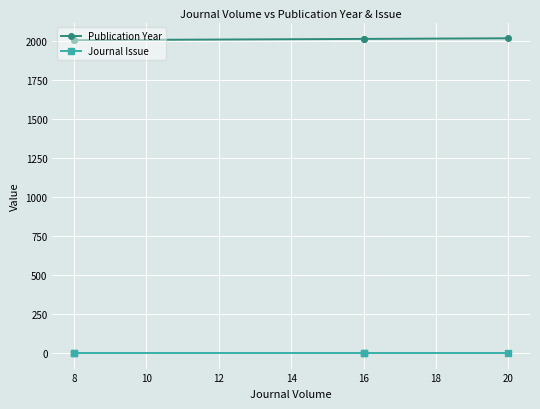

Is it true that Publication Year equals 2015 at 16?

True